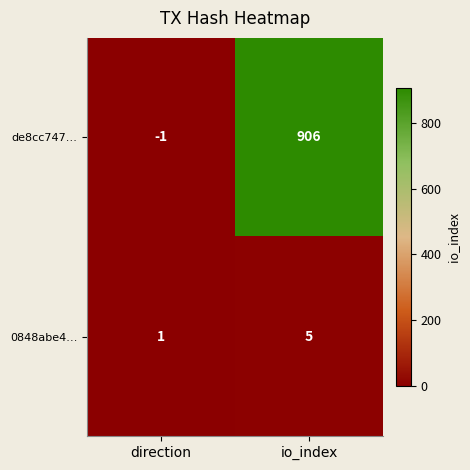

At how many categories does at least one series exceed 734?

1